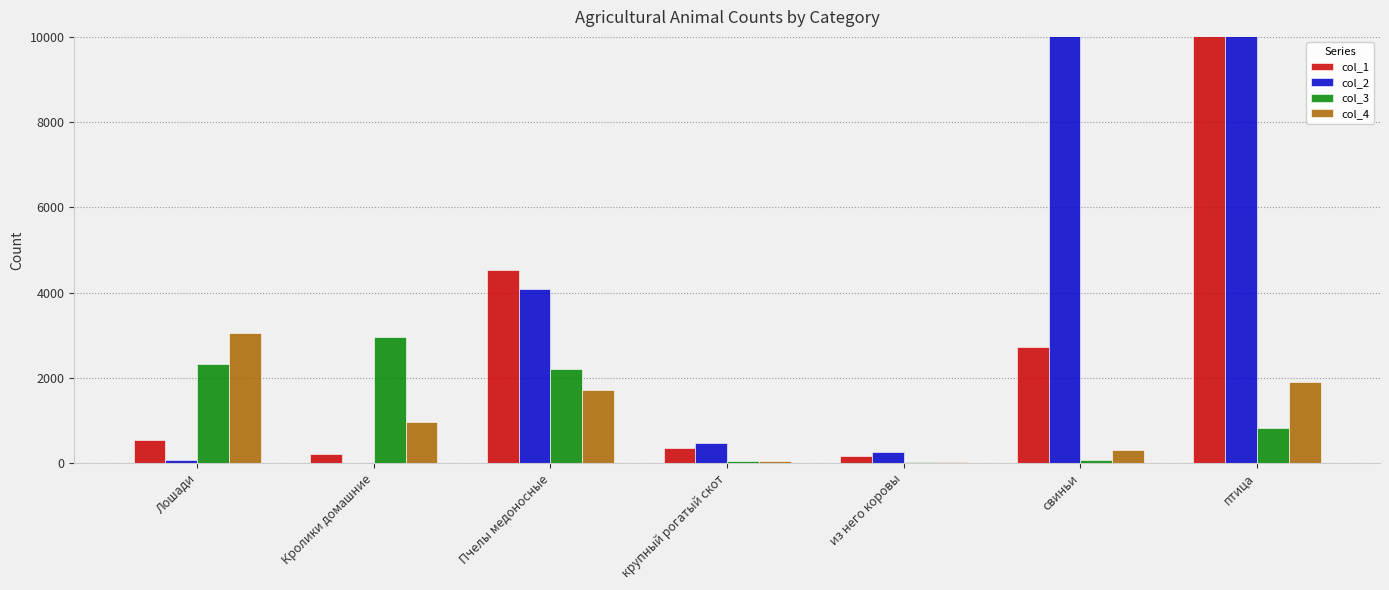

Which series changed the most between Кролики домашние and птица?

col_2